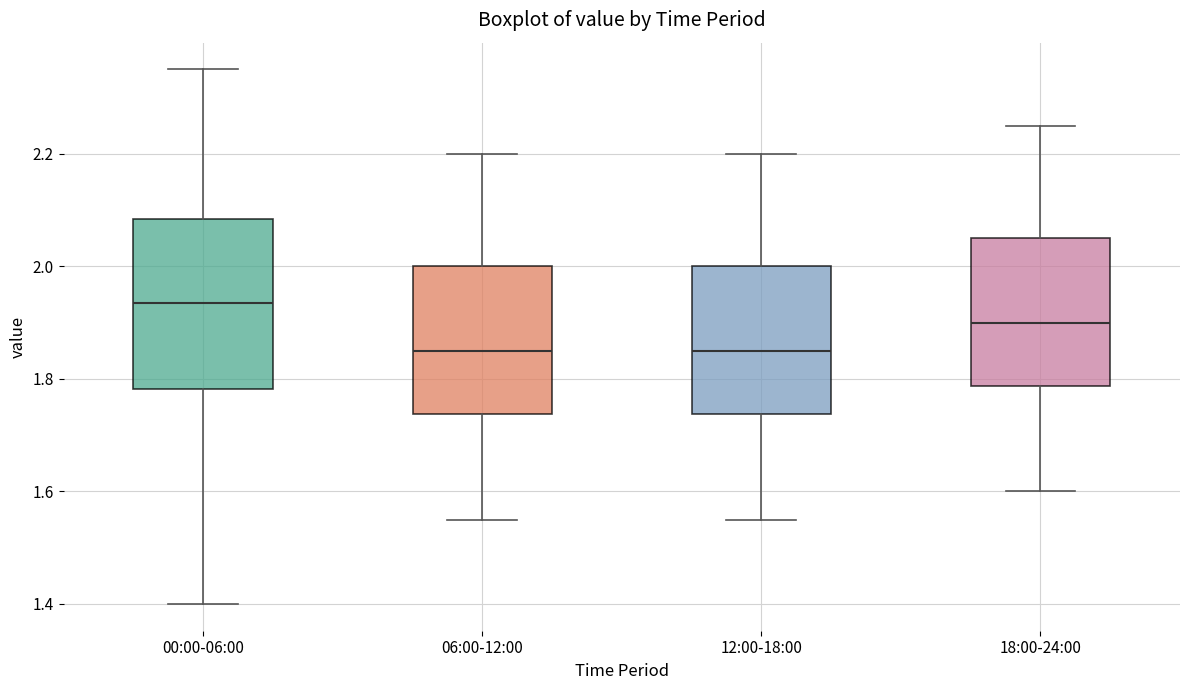

Reading left to right, transcribe this box plot: for each box, give where its median line is, the range the box spans, and where its two whiskers end, as read against the y-axis. The values are not printed on the chart, so give them approximately, as read against the axis.

00:00-06:00: median 1.94, box 1.78 to 2.08, whiskers 1.40 to 2.36
06:00-12:00: median 1.86, box 1.74 to 2.00, whiskers 1.56 to 2.20
12:00-18:00: median 1.86, box 1.74 to 2.00, whiskers 1.56 to 2.20
18:00-24:00: median 1.90, box 1.78 to 2.06, whiskers 1.60 to 2.26